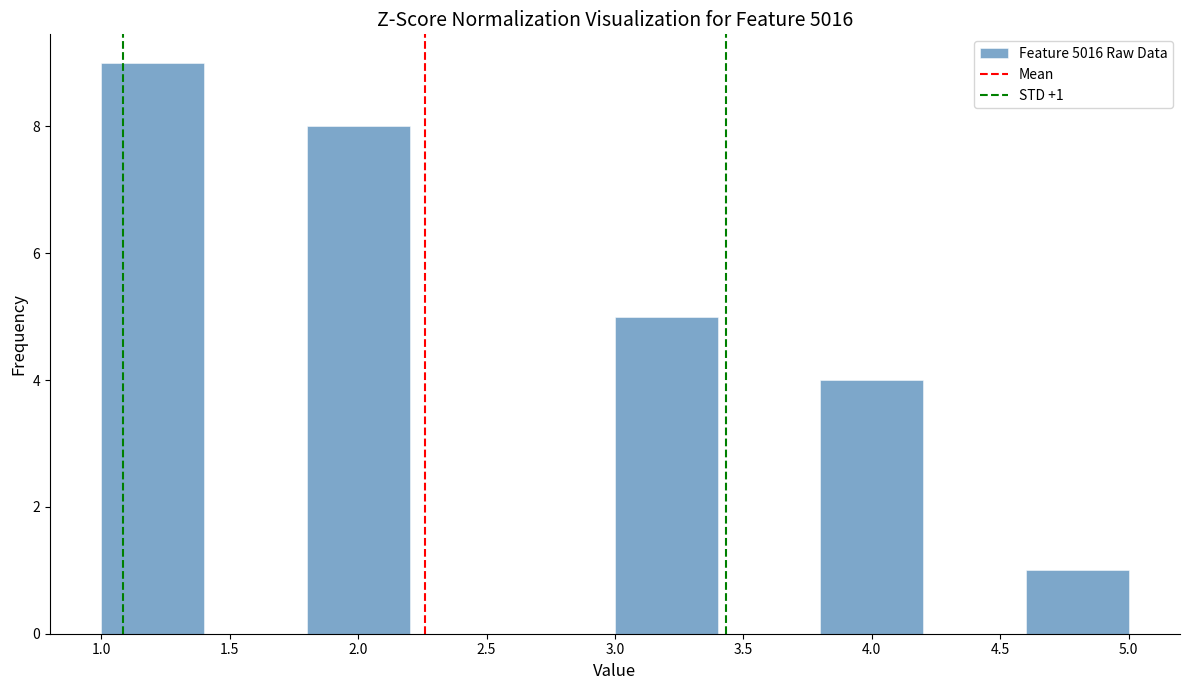

Which range on the x-axis has the tallest bar?

1.0 to 1.4